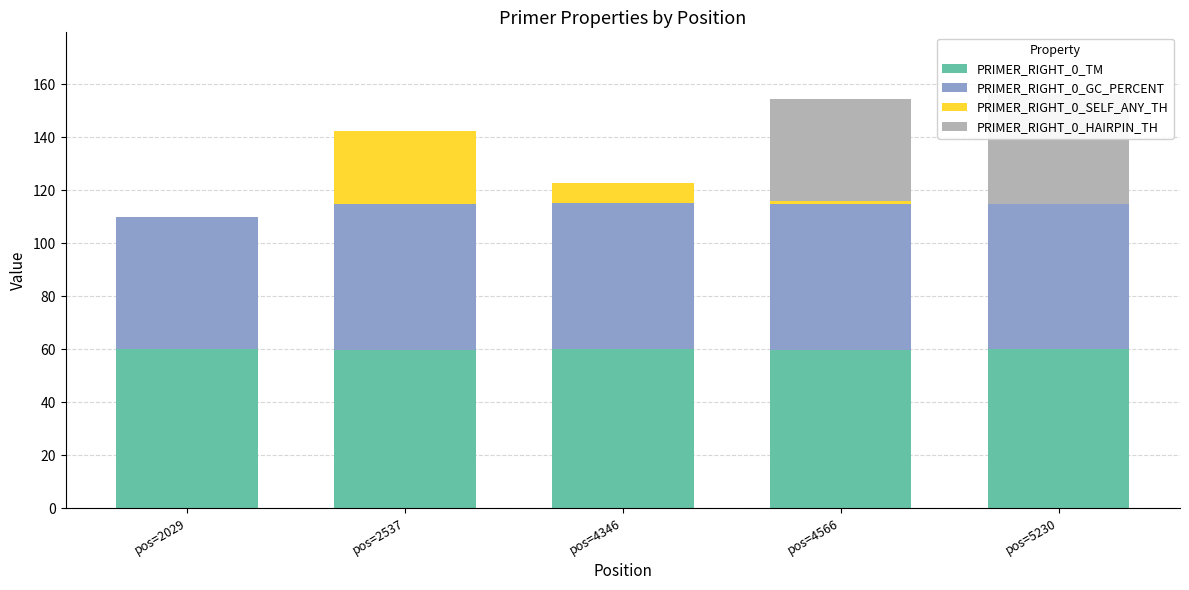

At pos=4346, list the series in order from smallest to largest.

PRIMER_RIGHT_0_HAIRPIN_TH, PRIMER_RIGHT_0_SELF_ANY_TH, PRIMER_RIGHT_0_GC_PERCENT, PRIMER_RIGHT_0_TM